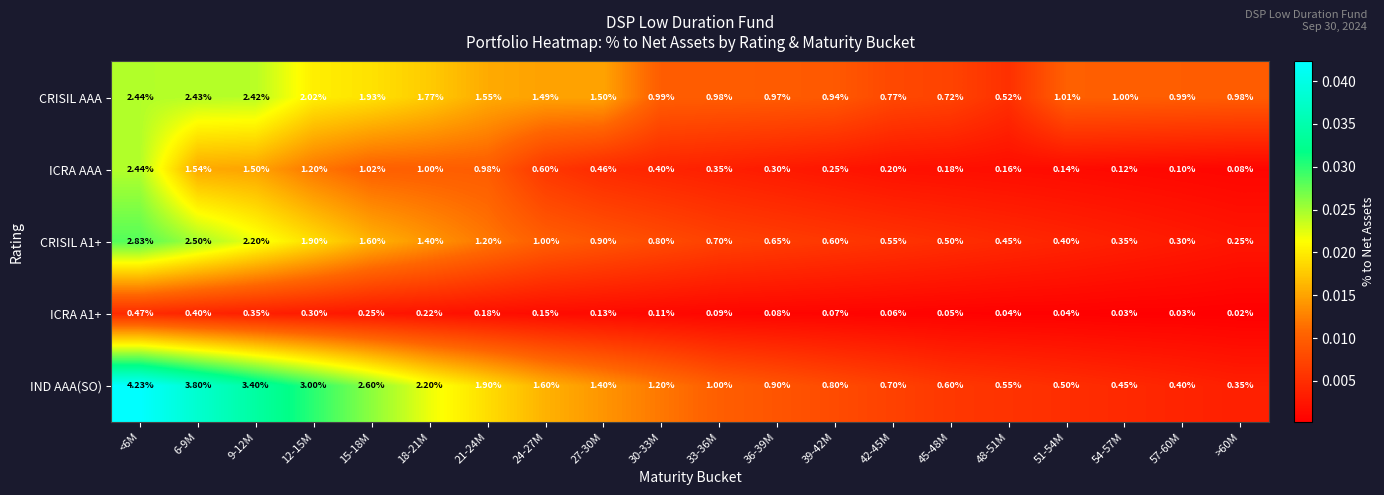

Which series has the widest spread of values?

IND AAA(SO)